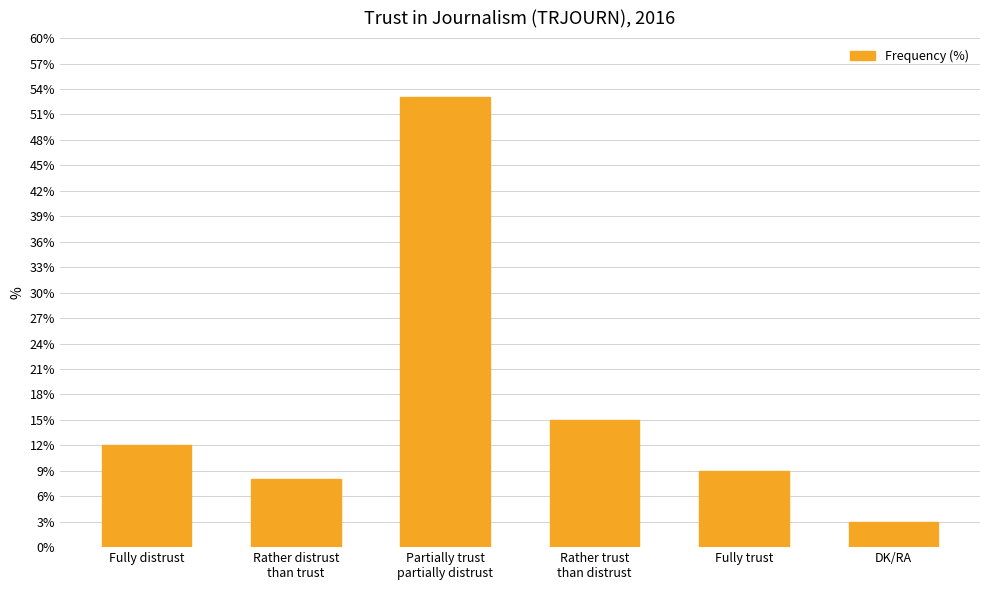

List the labels in order of value, largest first.

Partially trust
partially distrust, Rather trust
than distrust, Fully distrust, Fully trust, Rather distrust
than trust, DK/RA